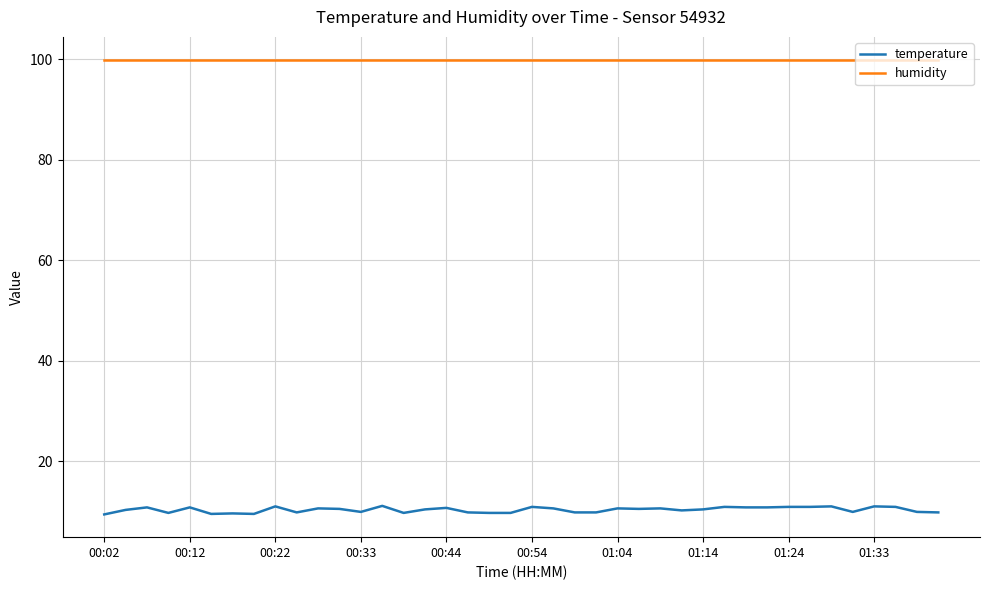

What is the greatest value displayed?

99.9